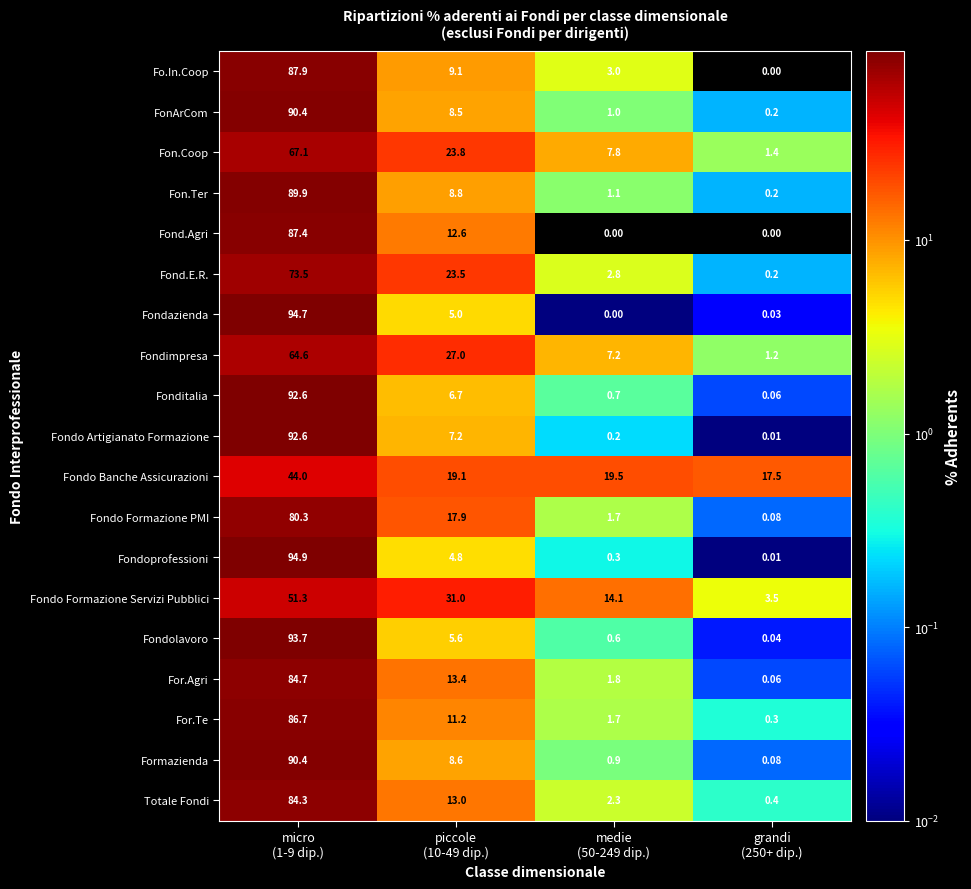

How many categories are shown in the chart?

4